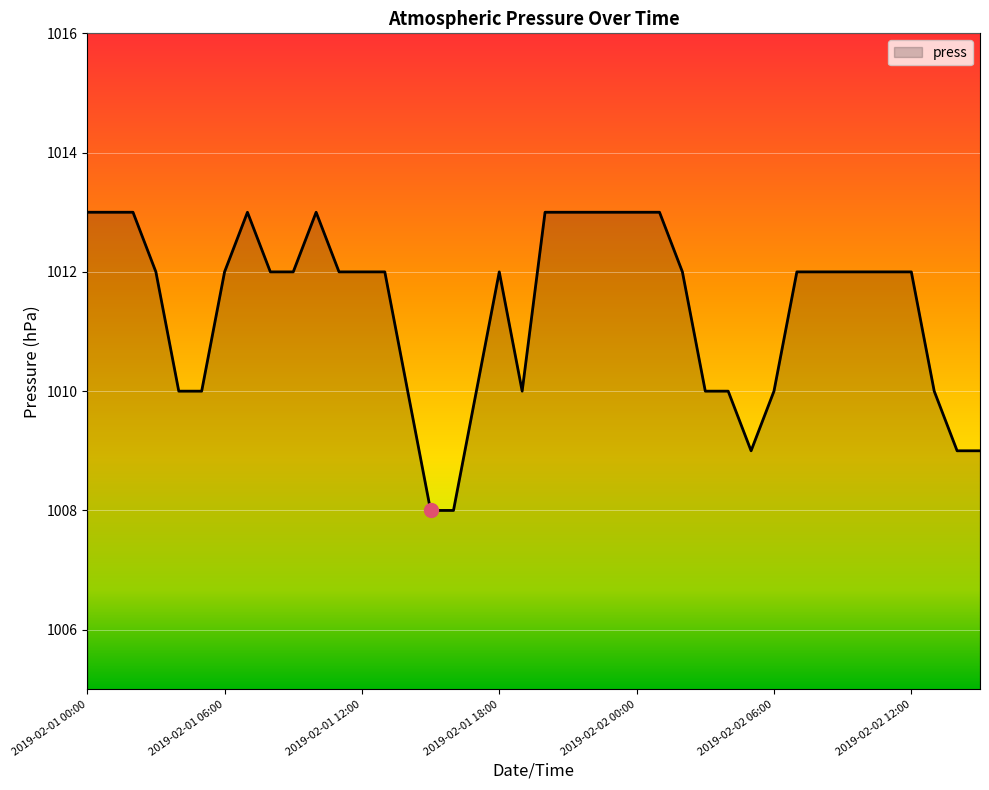

What is the minimum value shown in the chart?

1008